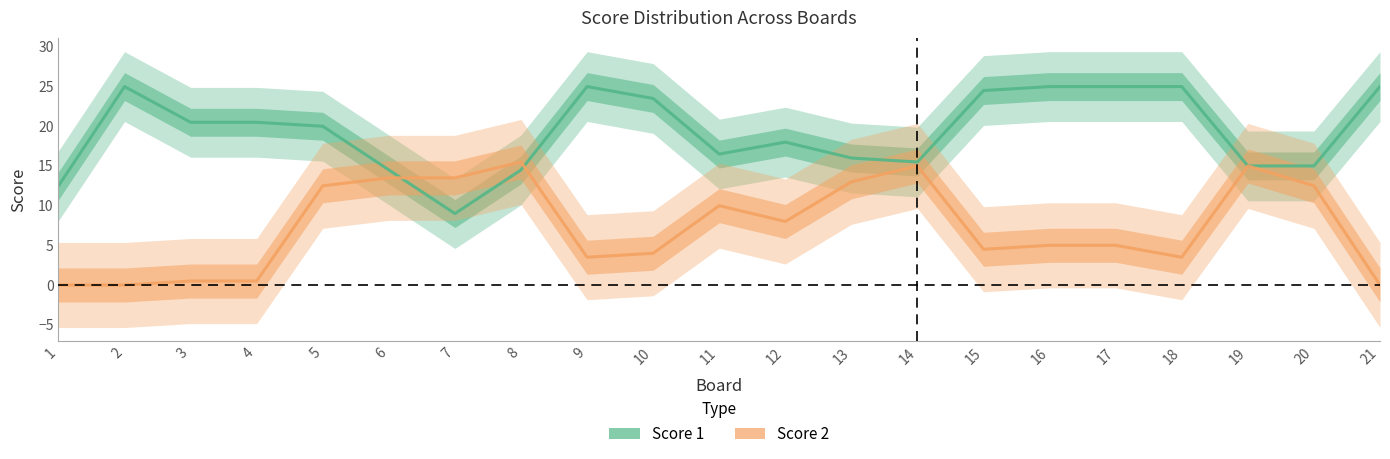

At how many categories does at least one series exceed 8?

21